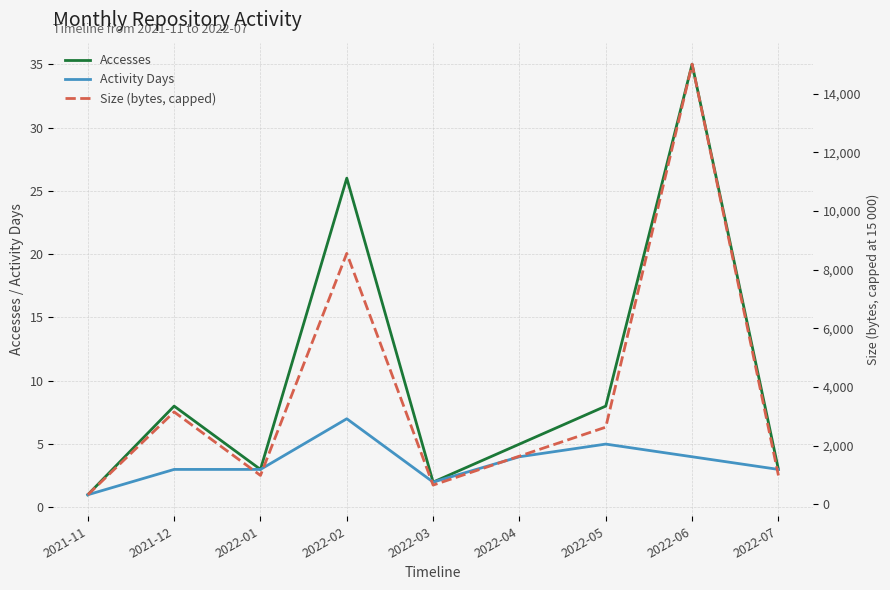

List the labels in order of Activity Days value, smallest first.

2021-11, 2022-03, 2021-12, 2022-01, 2022-07, 2022-04, 2022-06, 2022-05, 2022-02